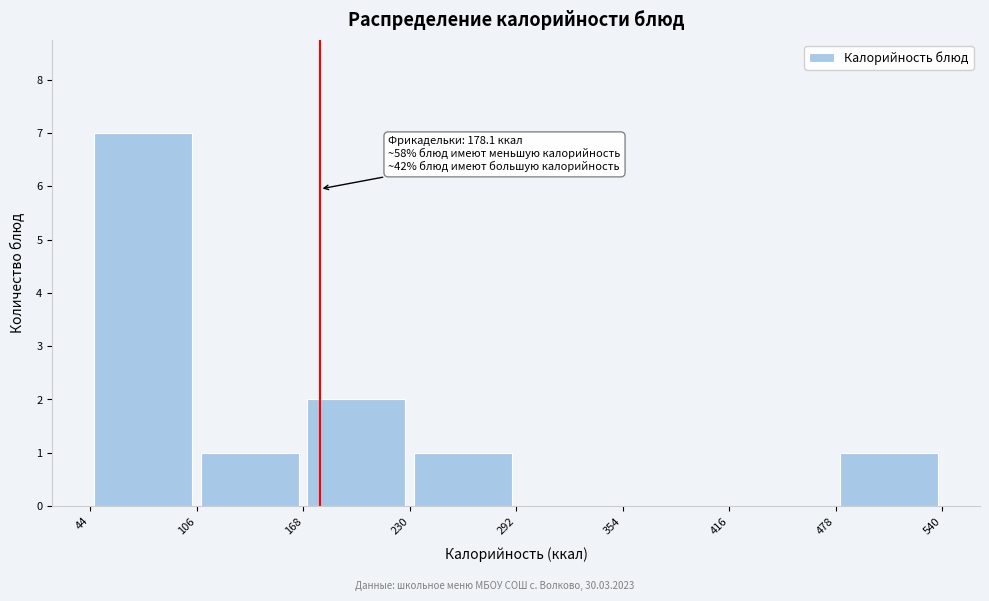

Which range on the x-axis has the tallest bar?

44 to 106